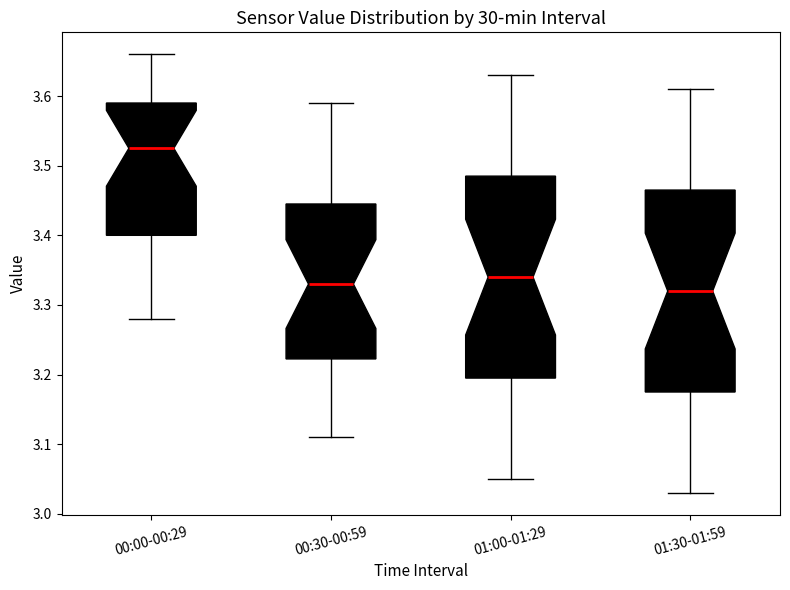

Where does the lower whisker of the box for 00:30-00:59 end on the y-axis? The values are not printed on the chart, so give them approximately, as read against the axis.

3.11